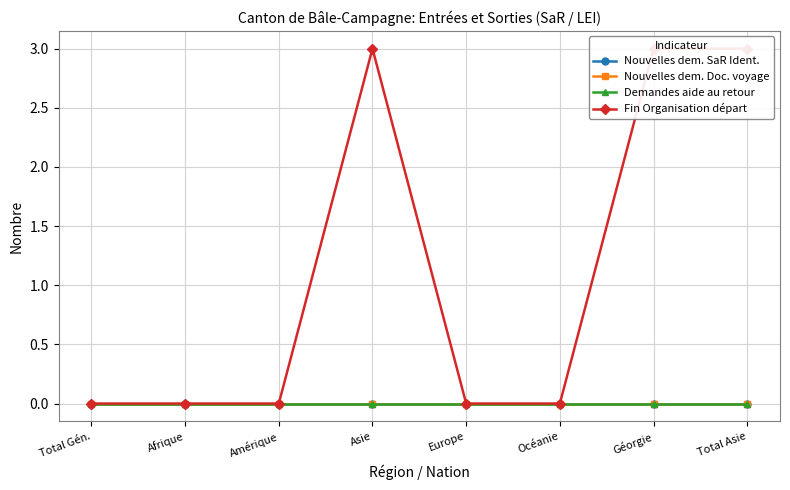

Count the number of categories in the chart.

8